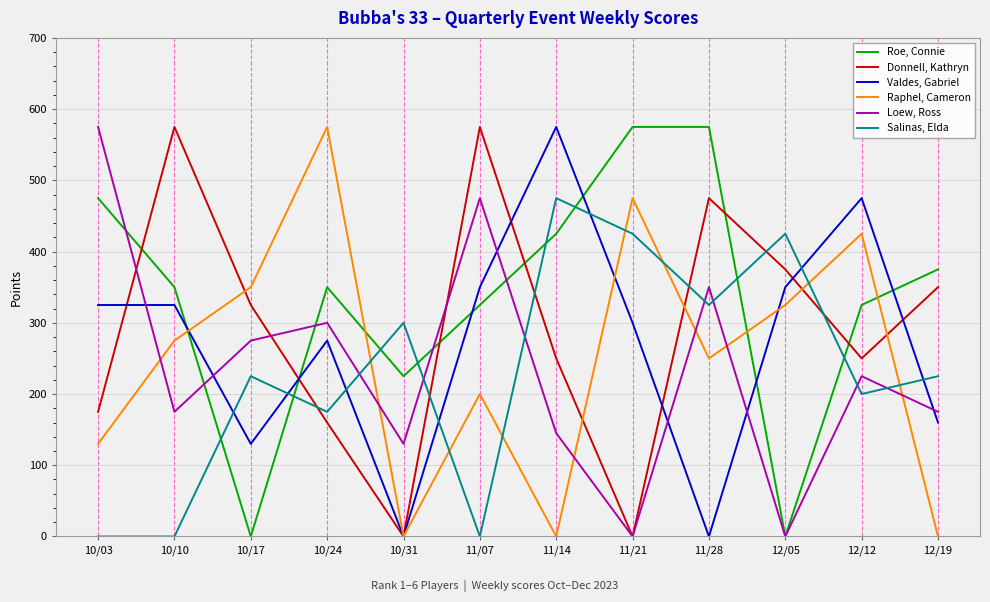

True or false: Donnell, Kathryn has a value of 214 at 10/24.

False